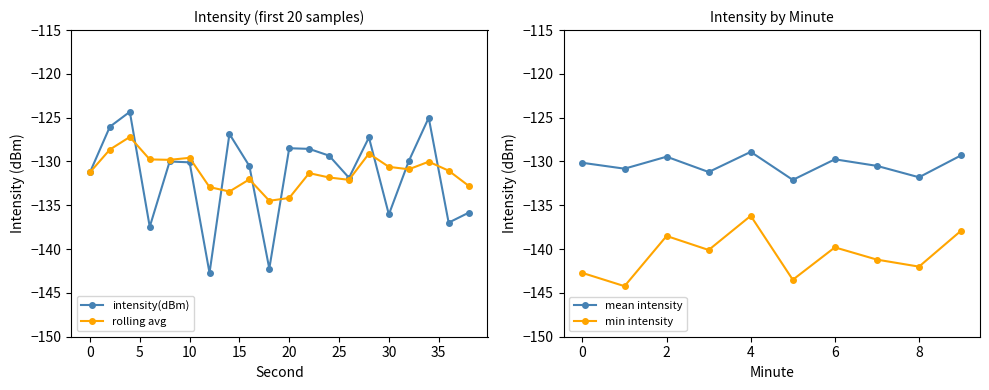

Reading left to right, extract all data points from this chart.

-131.2	-126.0	-124.3	-137.5	-130.0	-130.1	-142.7	-126.9	-130.5	-142.2	-128.5	-128.6	-129.3	-131.9	-127.3	-136.0	-130.0	-125.0	-137.0	-135.9